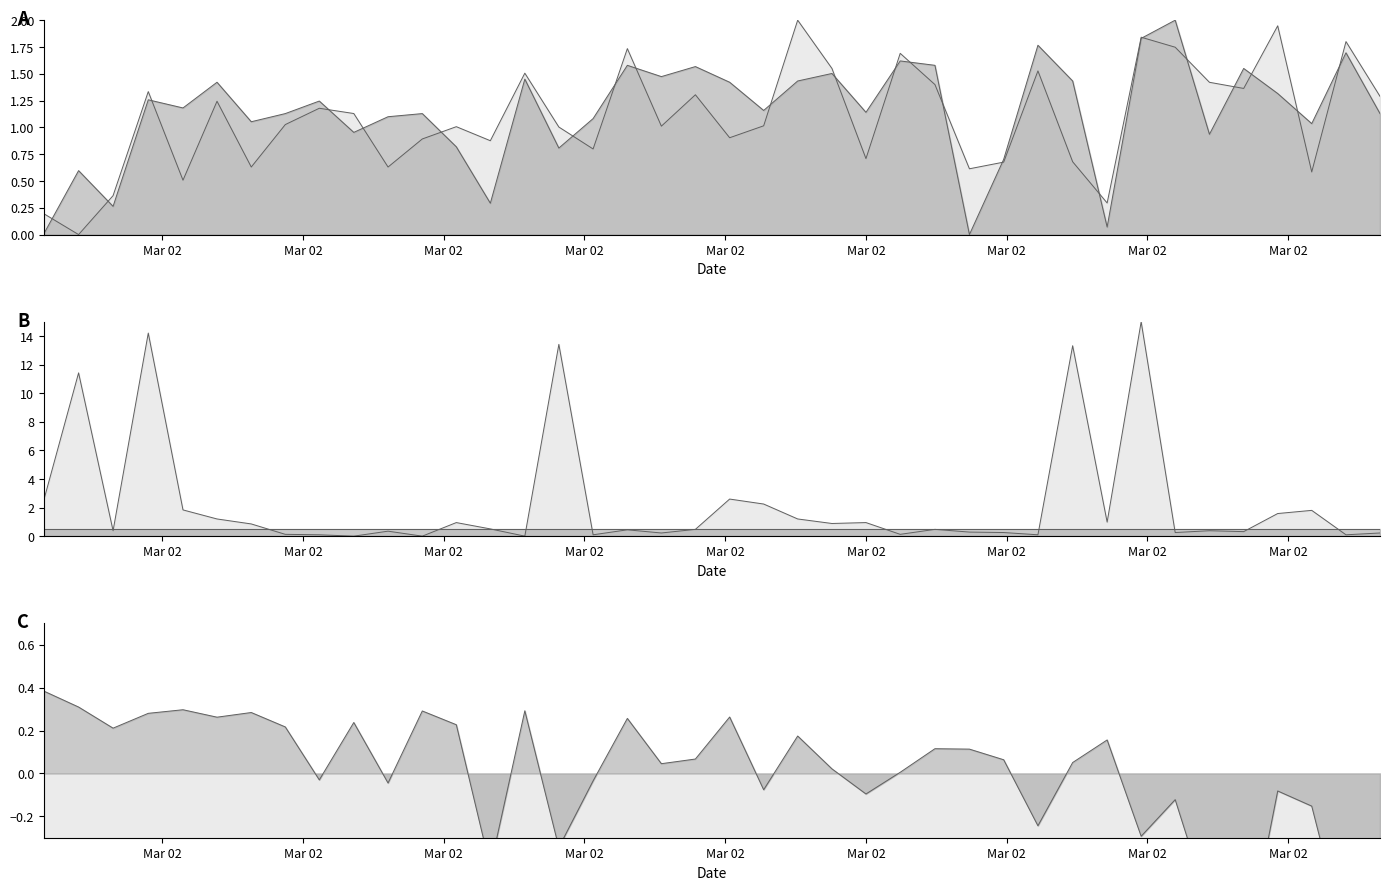

At which label does Min_cycle_line reach its minimum?

Mar 02